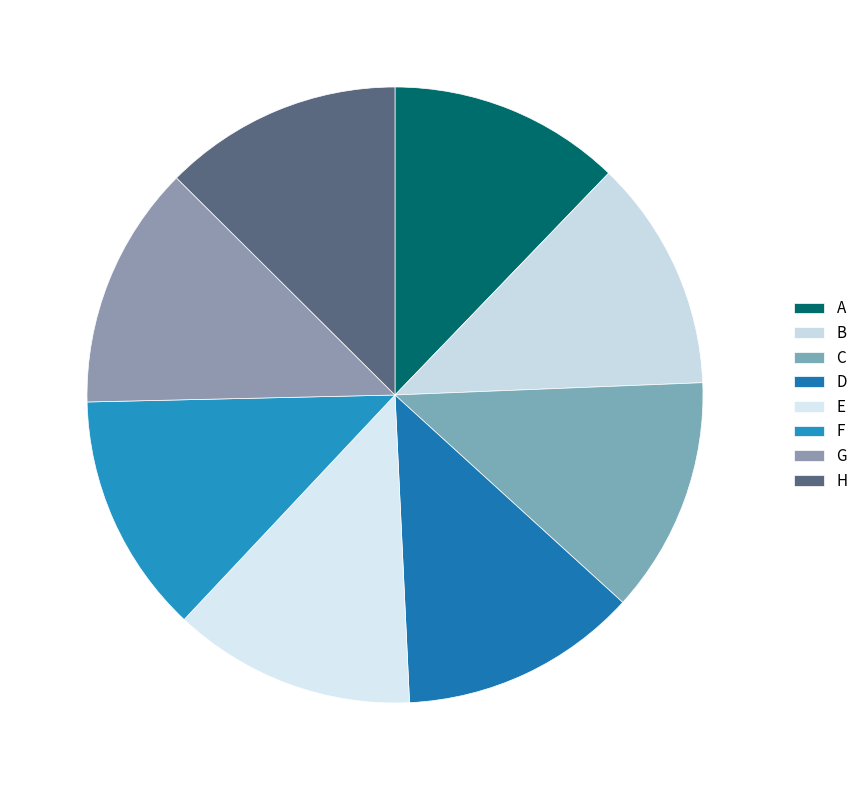

Is it true that E is 26% of the pie?

False